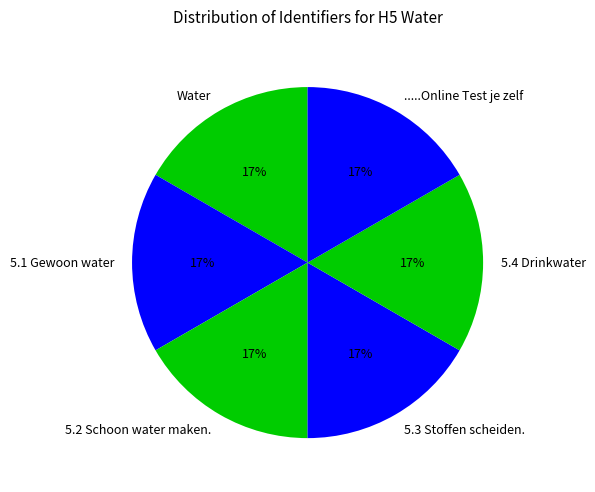

The 5.2 Schoon water maken. slice represents 22% of the pie. True or false?

False